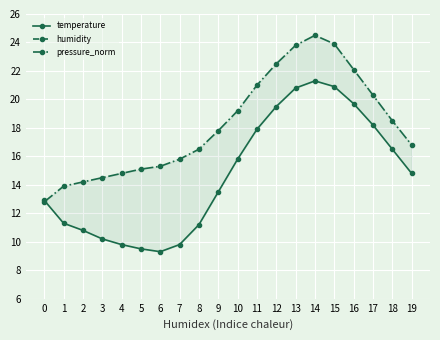

Is this an area chart (filled region under the line)?

No